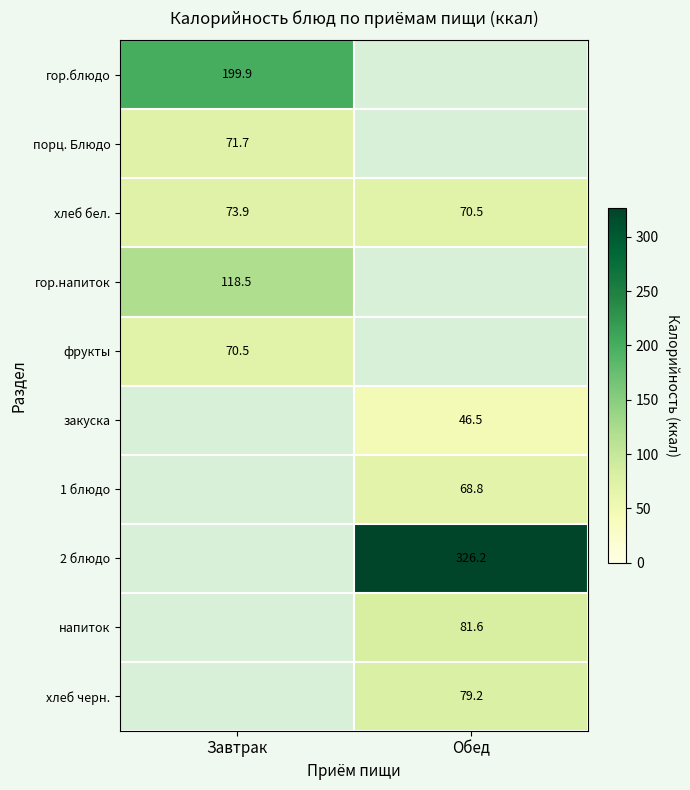

Is it true that хлеб бел. equals 27.1 at Завтрак?

False